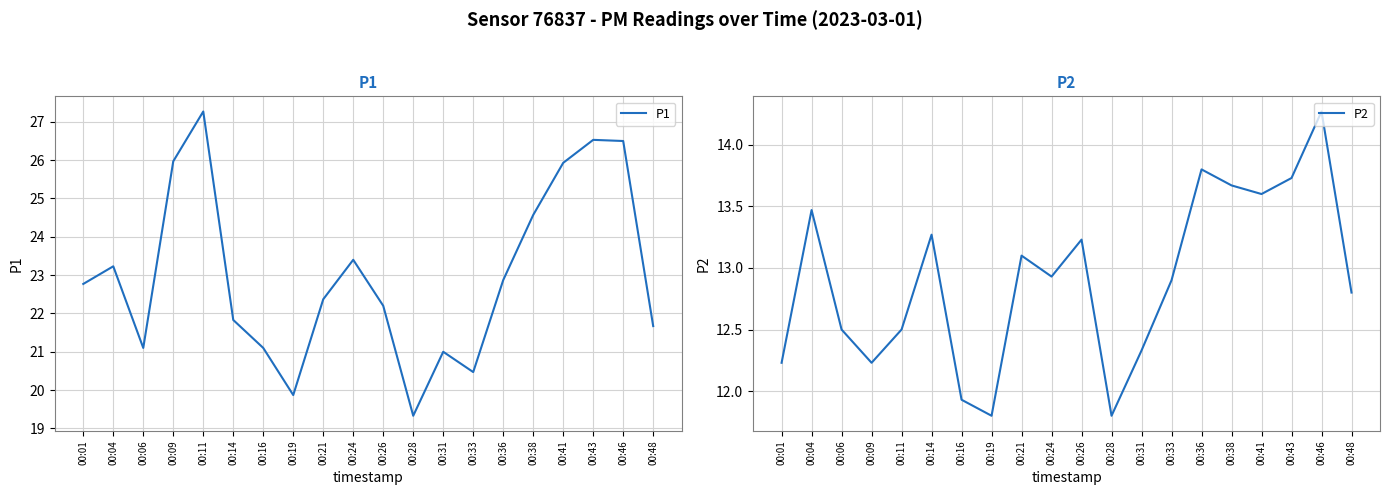

Which has a higher value, 00:48 or 00:06?

00:48